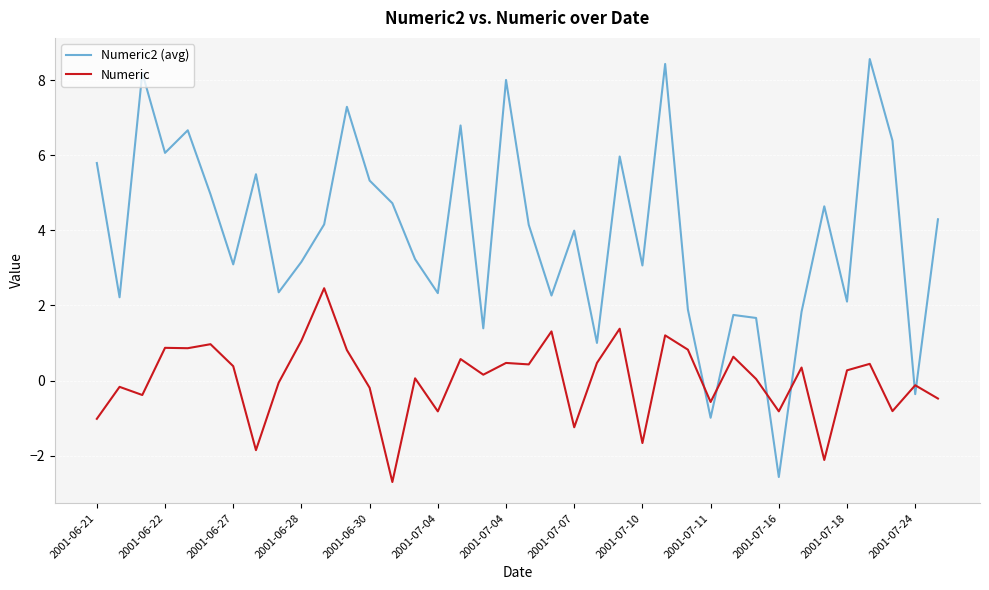

Which series has the largest total across all categories?

Numeric2 (avg)